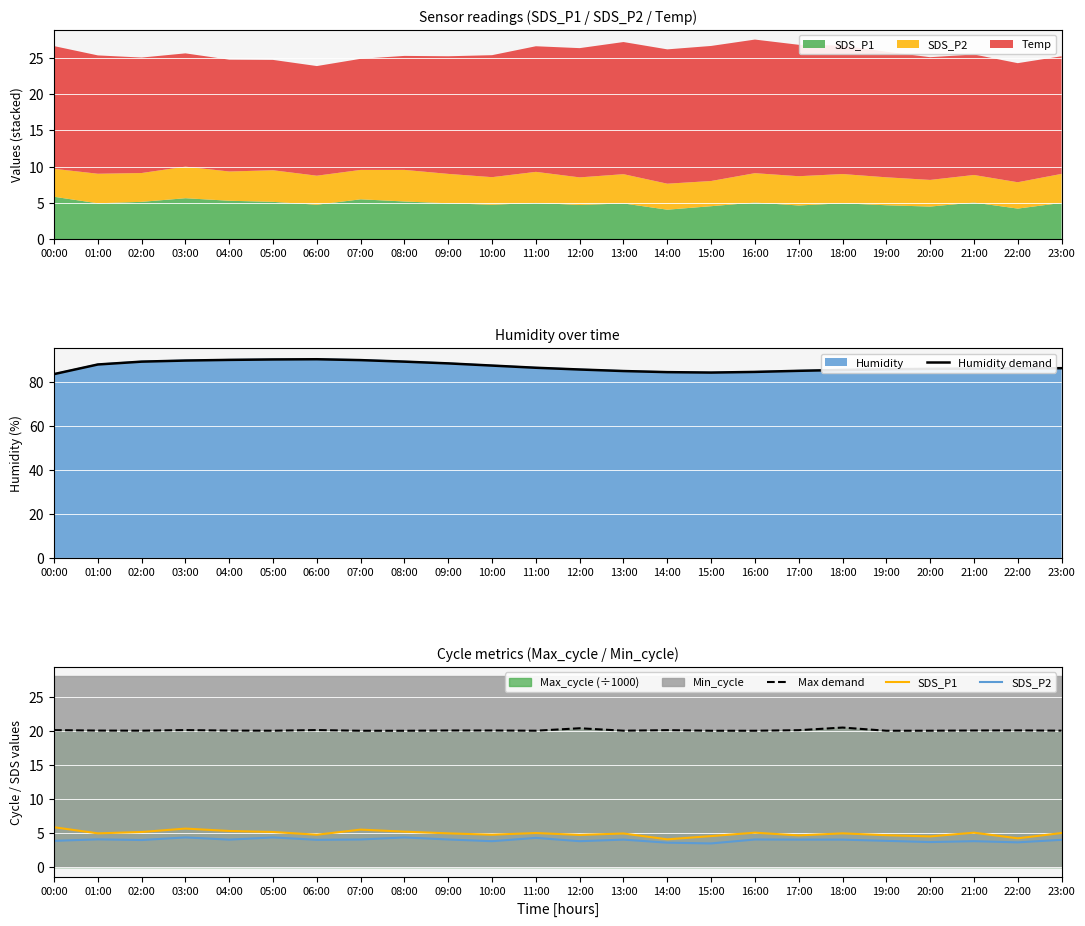

What is the highest value of the Humidity demand series?

90.4